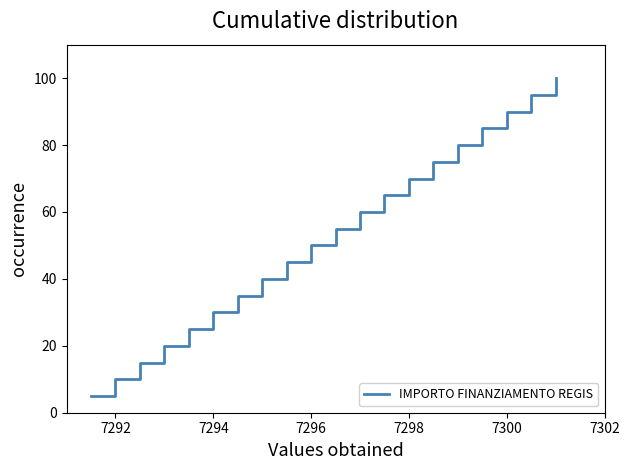

What is the difference between the maximum and minimum values?

95.0